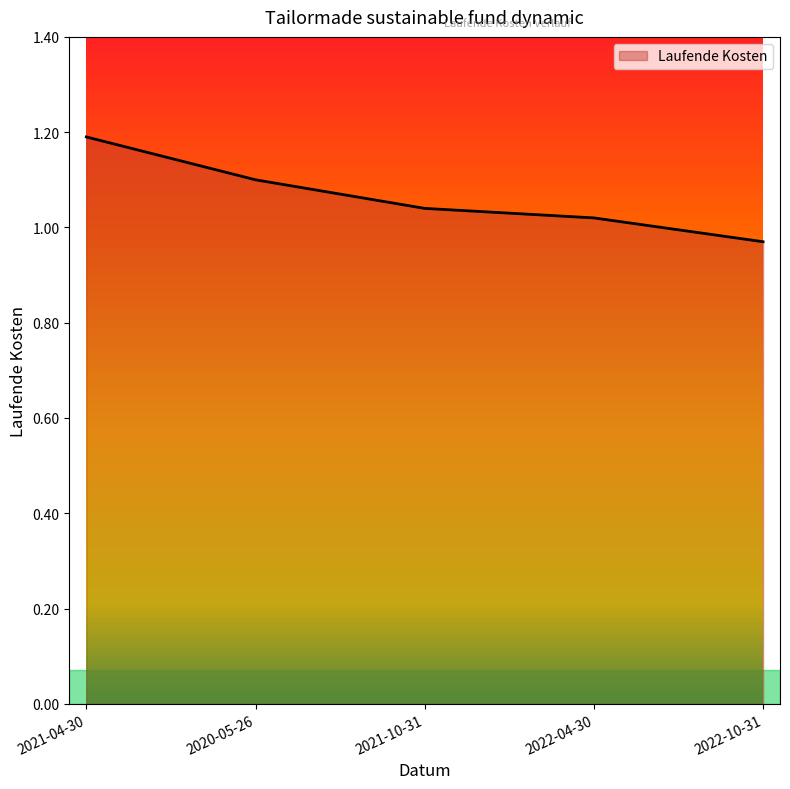

Which has a higher value, 2022-10-31 or 2021-10-31?

2021-10-31